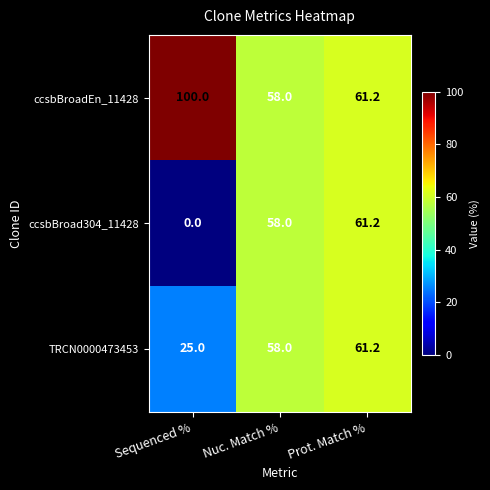

What is the maximum value for TRCN0000473453?

61.2